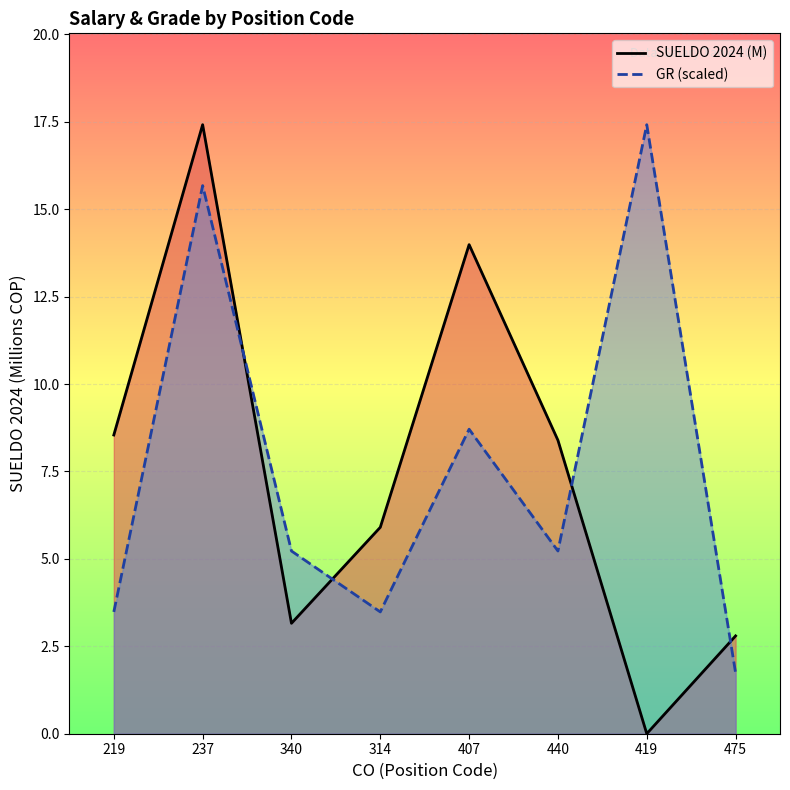

What is the label of the 2nd point from the left?

237